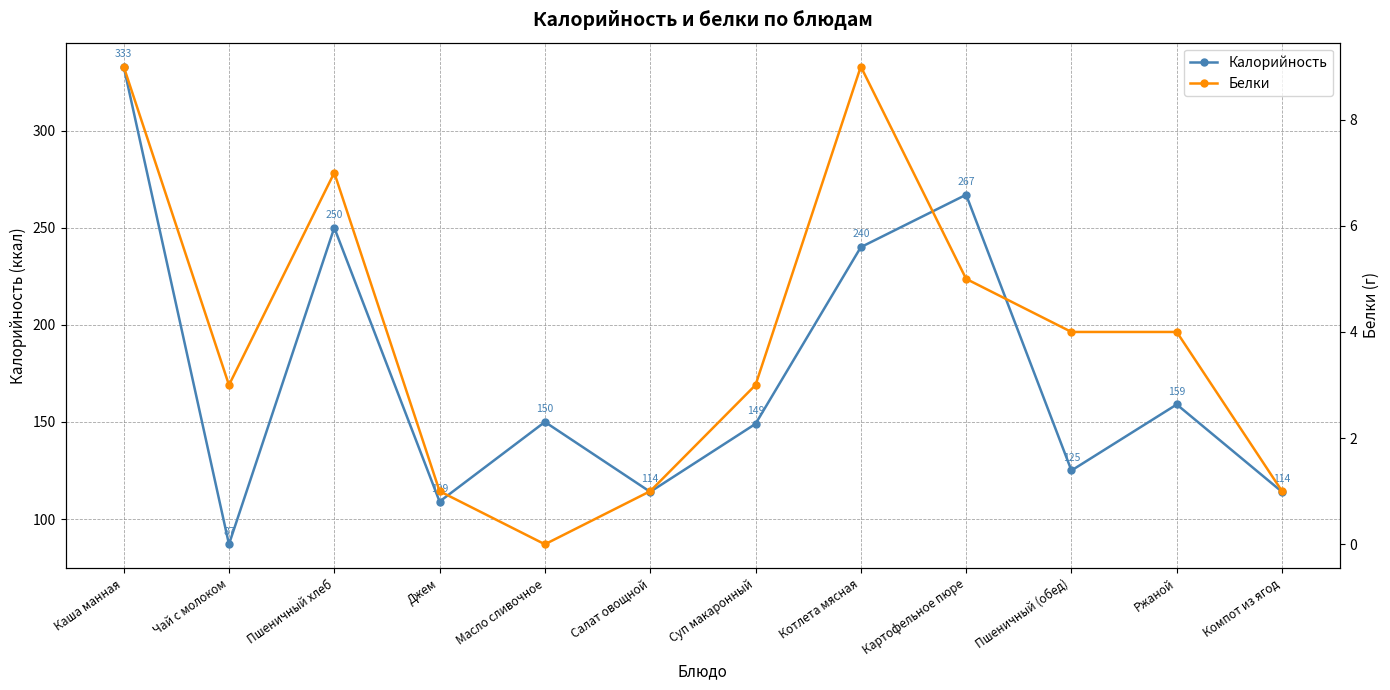

In Калорийность, how many points are lower than both neighbors (excluding endpoints)?

4